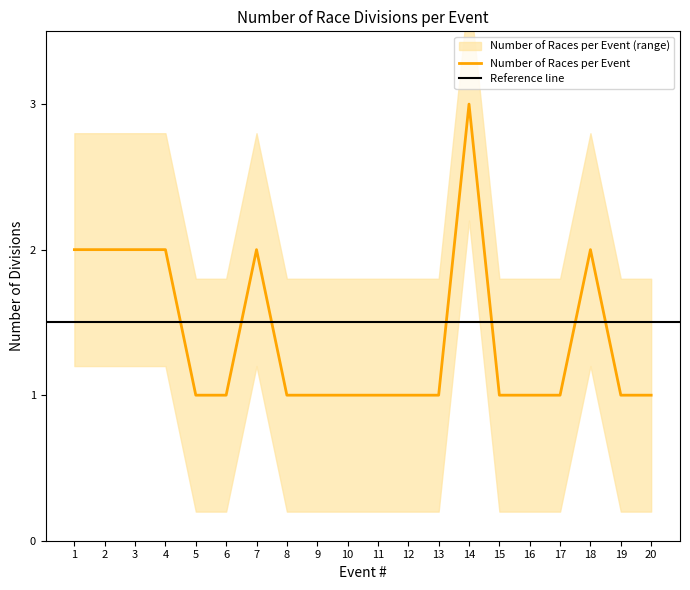

Reading left to right, extract all data points from this chart.

2	2	2	2	1	1	2	1	1	1	1	1	1	3	1	1	1	2	1	1